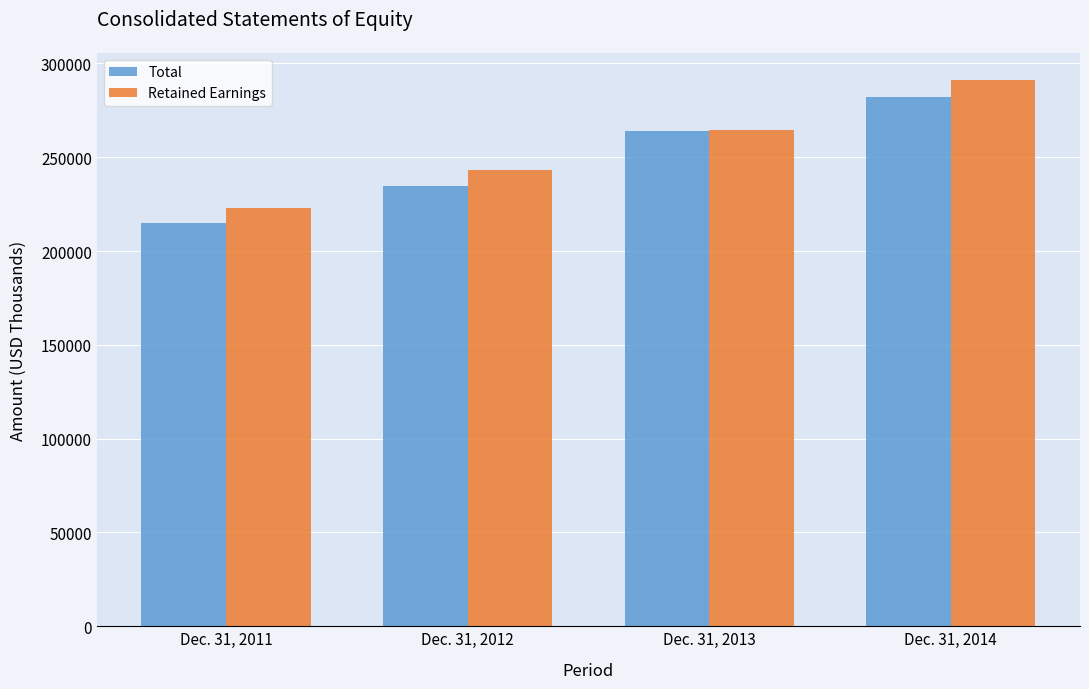

How many distinct data groups are displayed?

2